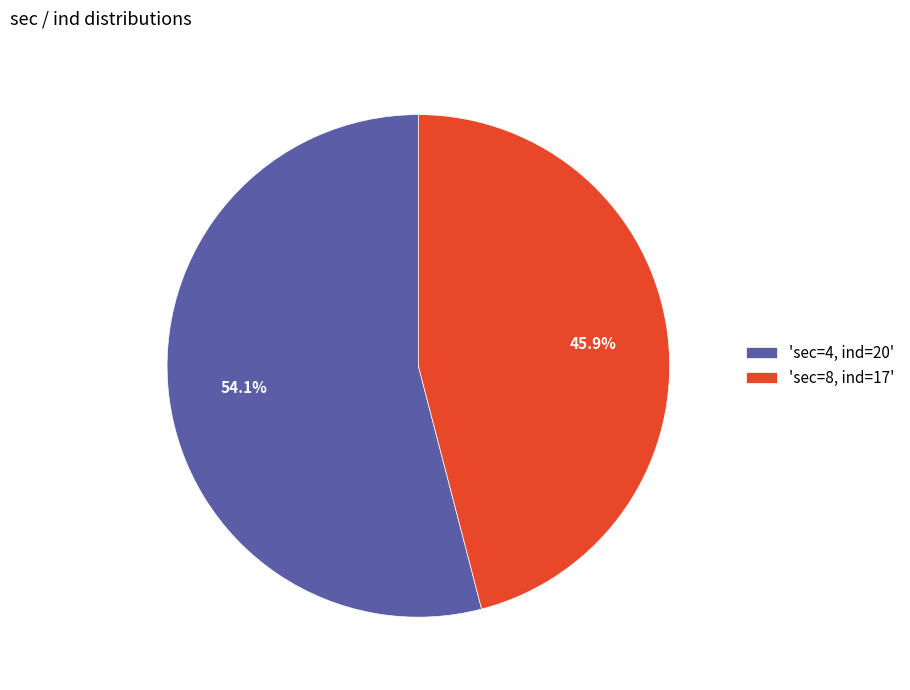

What percentage do 'sec=8, ind=17' and 'sec=4, ind=20' together represent?

100.0%